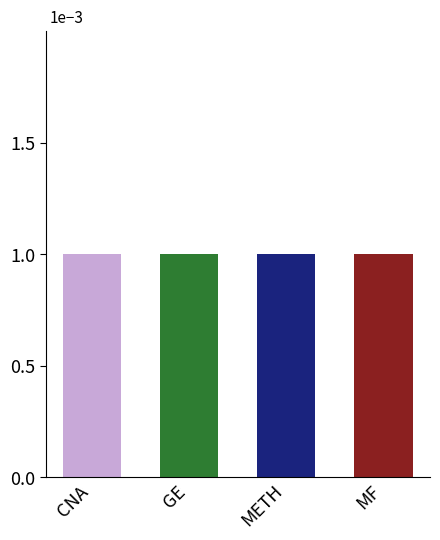

Are the bars grouped side by side (vs. stacked)?

No